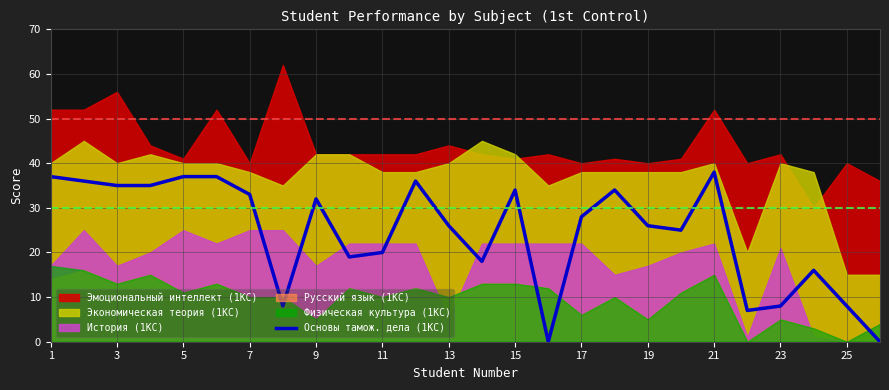

What is the maximum value for Основы тамож. дела (1КС)?

38